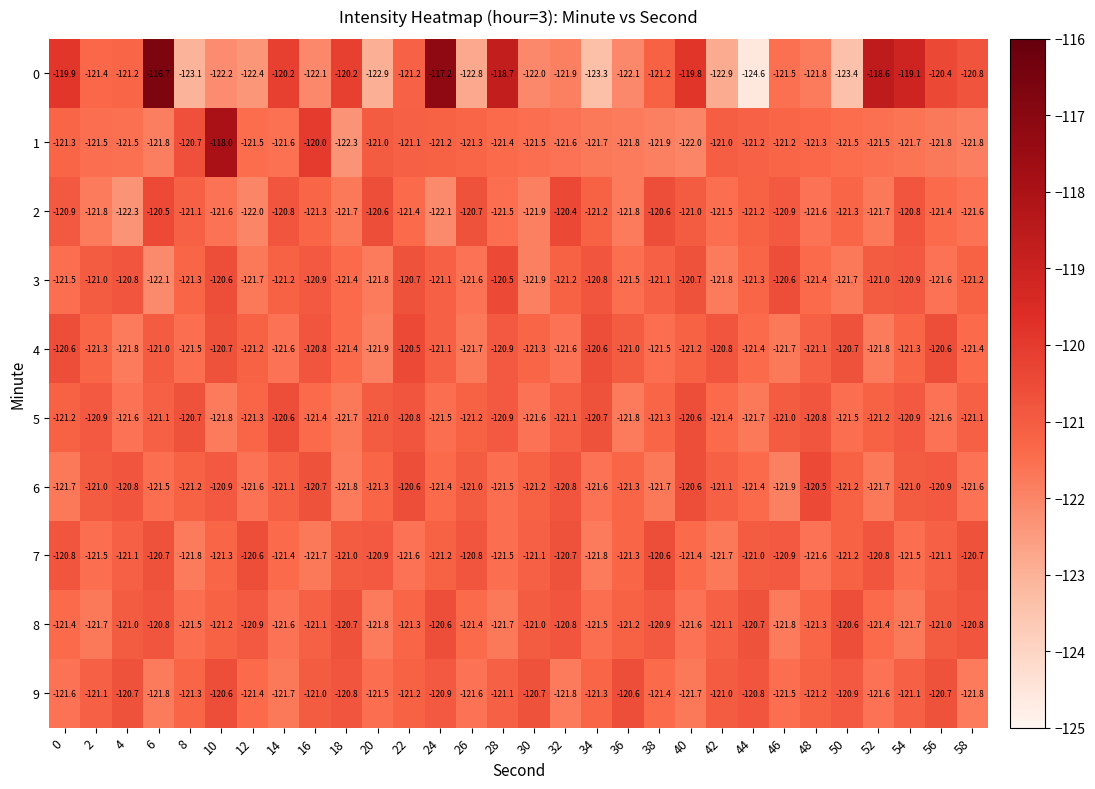

What is the smallest value displayed?

-124.6